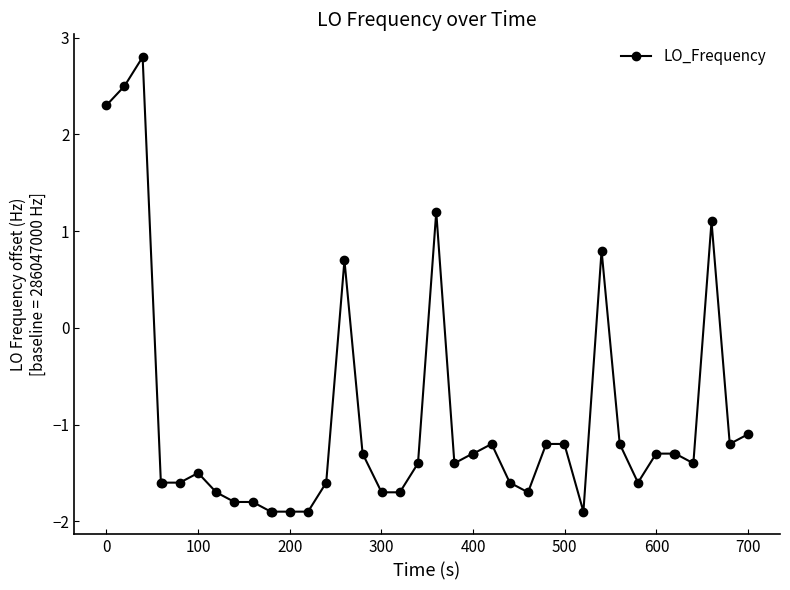

What is the value of the 2nd point from the left?

2.5